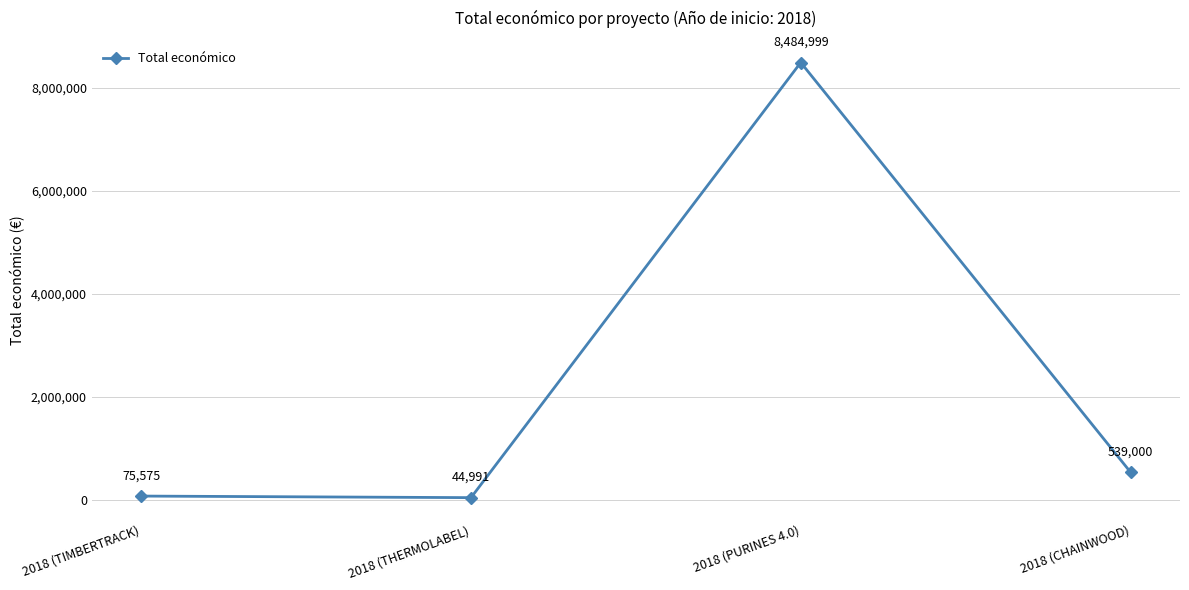

What is the change in value from 2018 (TIMBERTRACK) to 2018 (THERMOLABEL)?

-30584